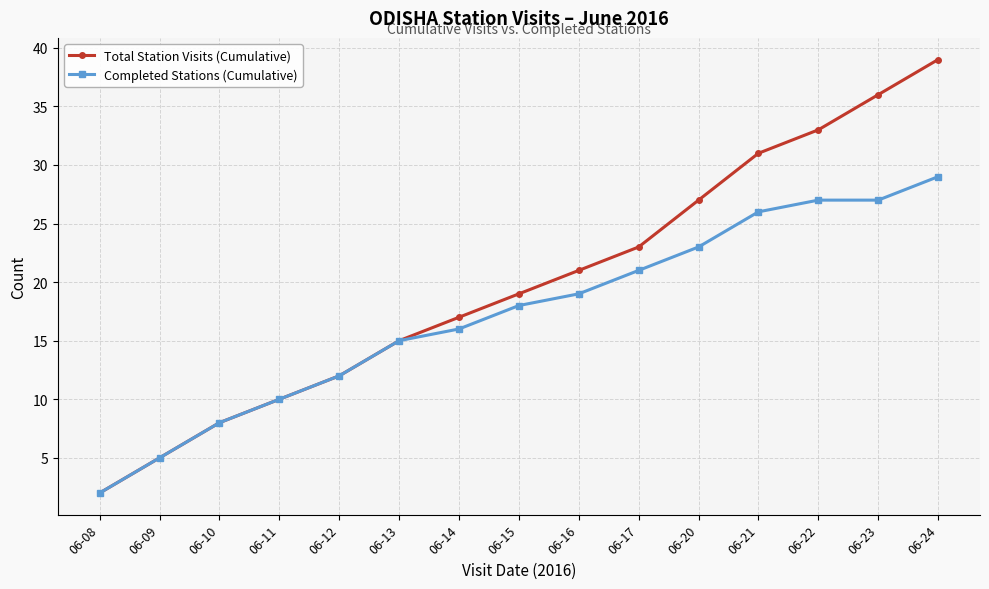

Which series changed the most between 06-17 and 06-22?

Total Station Visits (Cumulative)